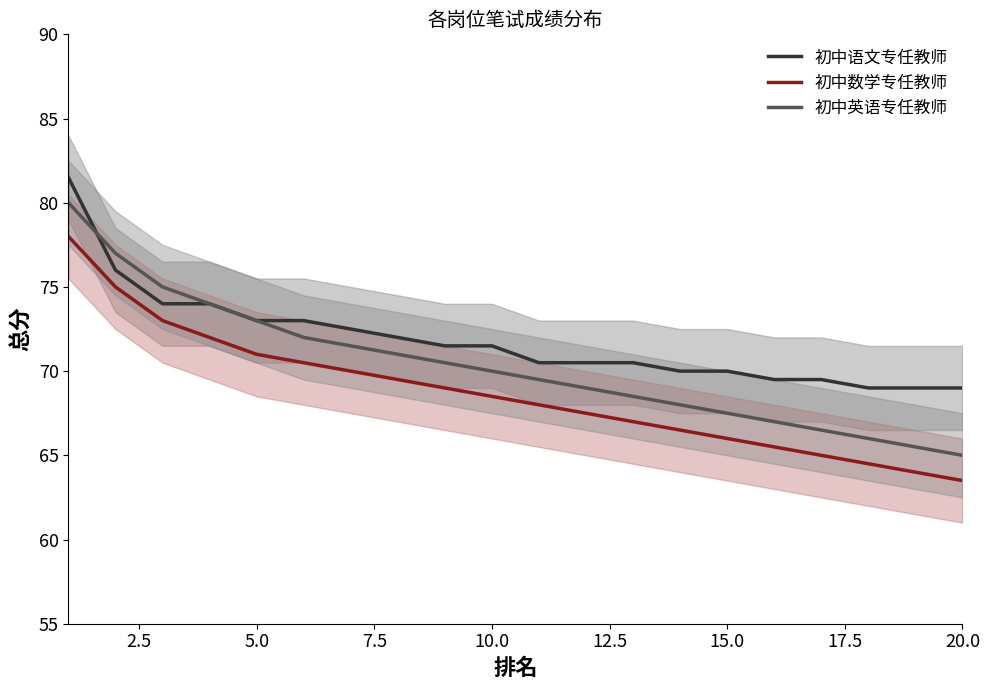

List the series in order of their peak value, lowest first.

初中数学专任教师, 初中英语专任教师, 初中语文专任教师